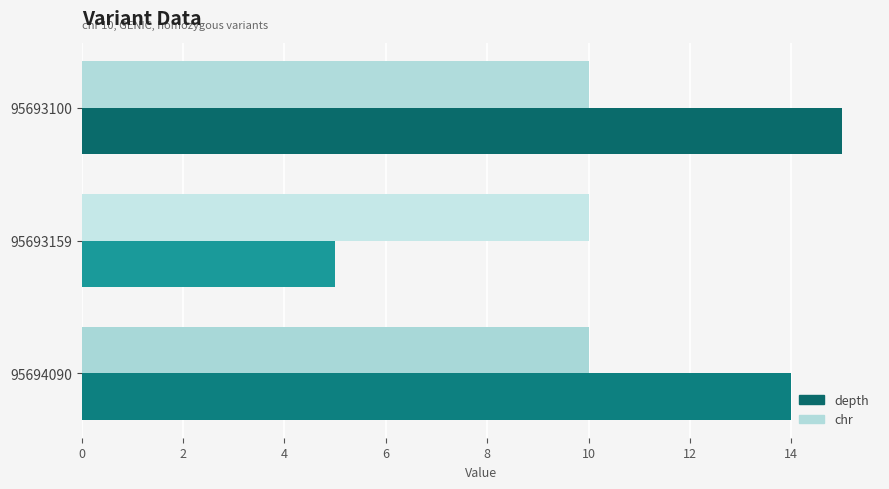

Which series has the largest total across all categories?

depth